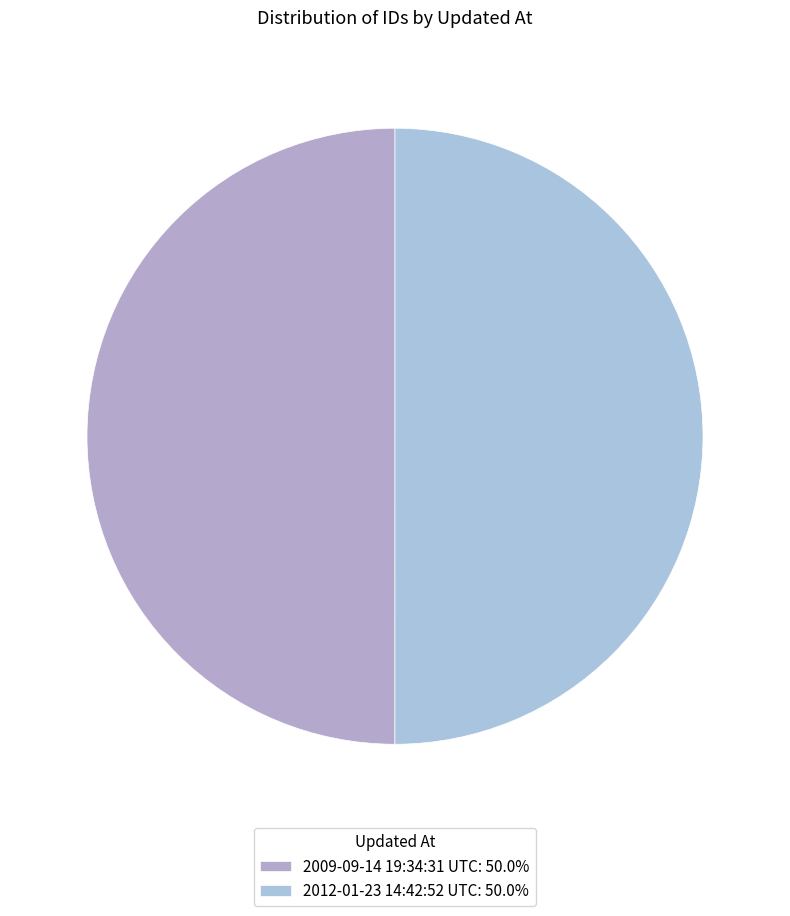

Which slice represents more than half of the pie?

2012-01-23 14:42:52 UTC